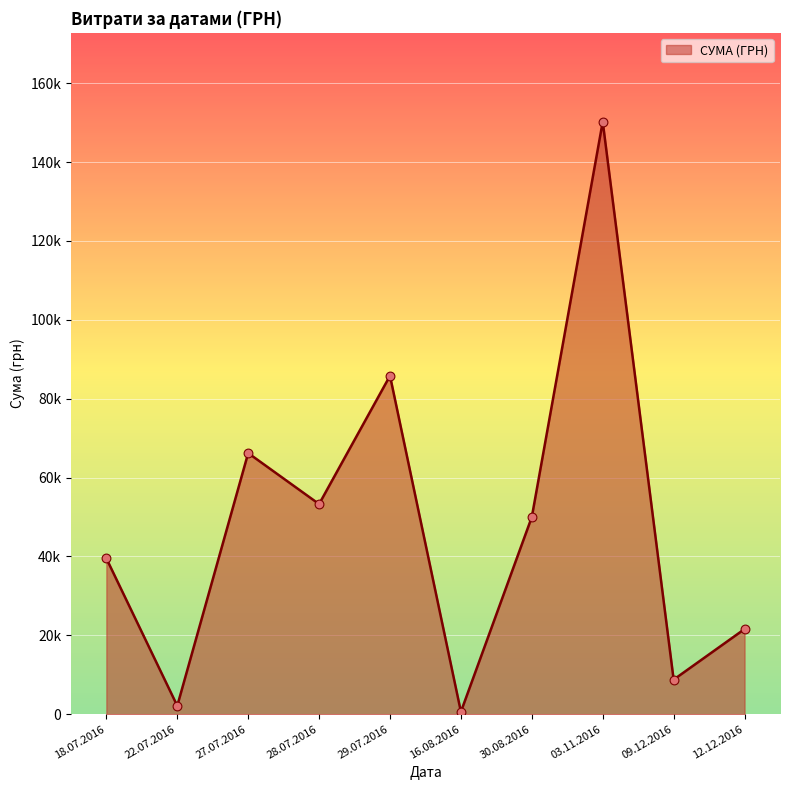

Is this an area chart (filled region under the line)?

Yes